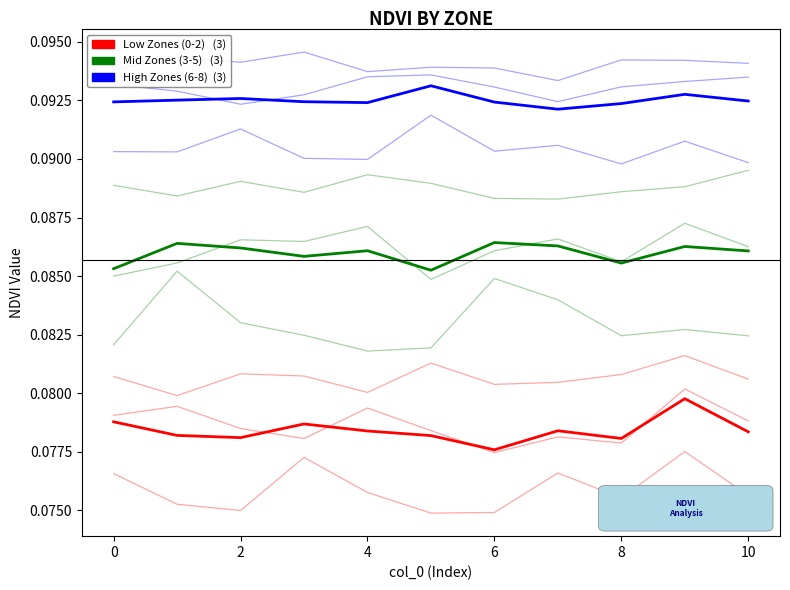

Which category has the lowest value across all series?

6